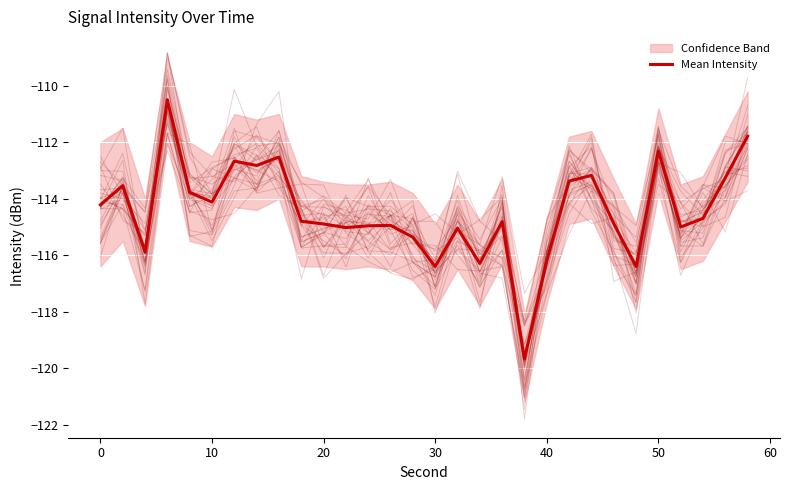

What is the sum of all values?

-3433.4